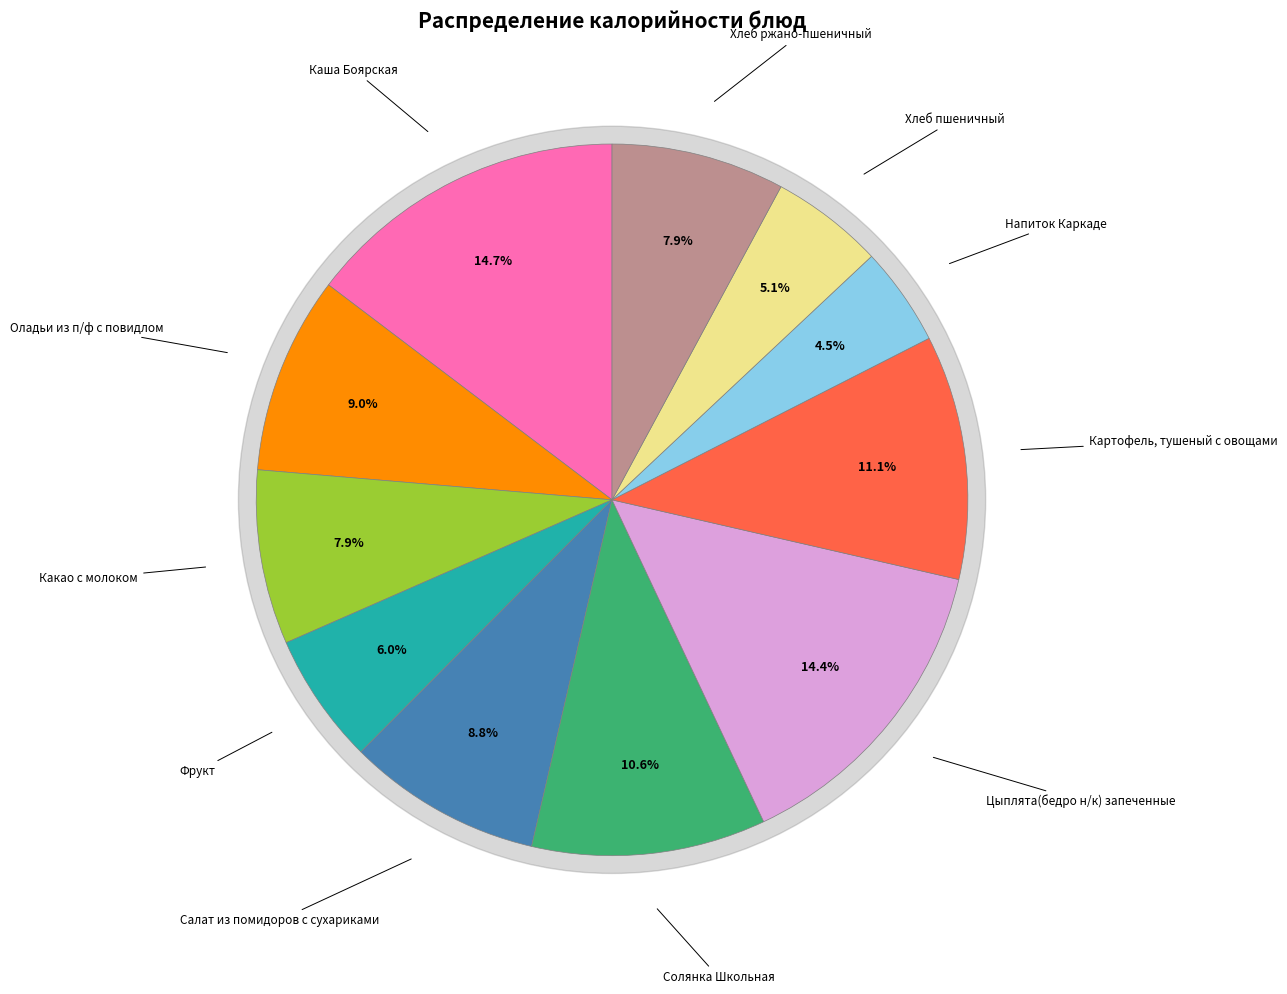

What percentage is the Цыплята(бедро н/к) запеченные slice, to the nearest percent?

14%